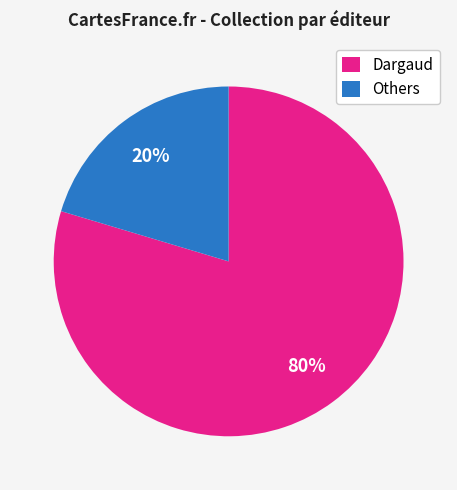

Does Dargaud represent more than half of the total?

Yes